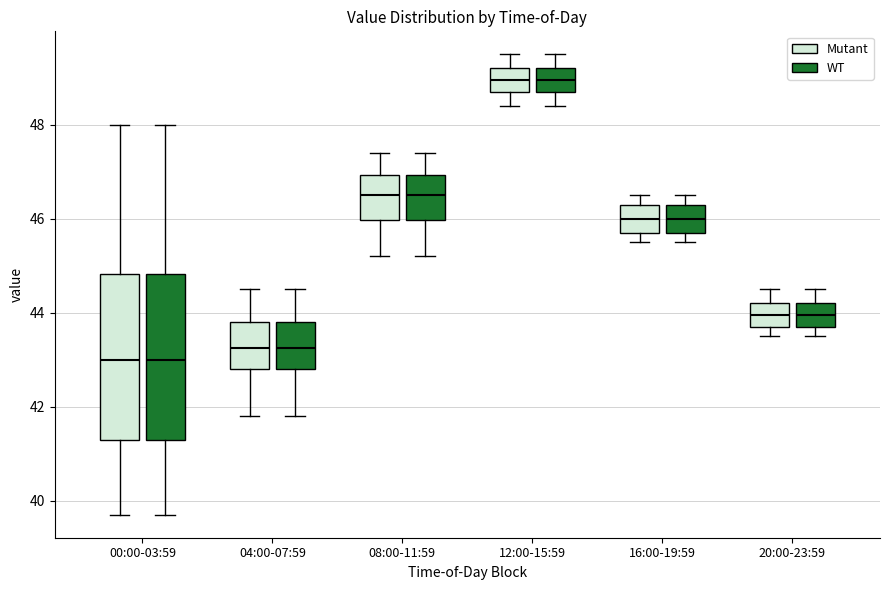

Where is the upper edge of the box for 04:00-07:59 (Mutant) on the y-axis? The values are not printed on the chart, so give them approximately, as read against the axis.

43.8